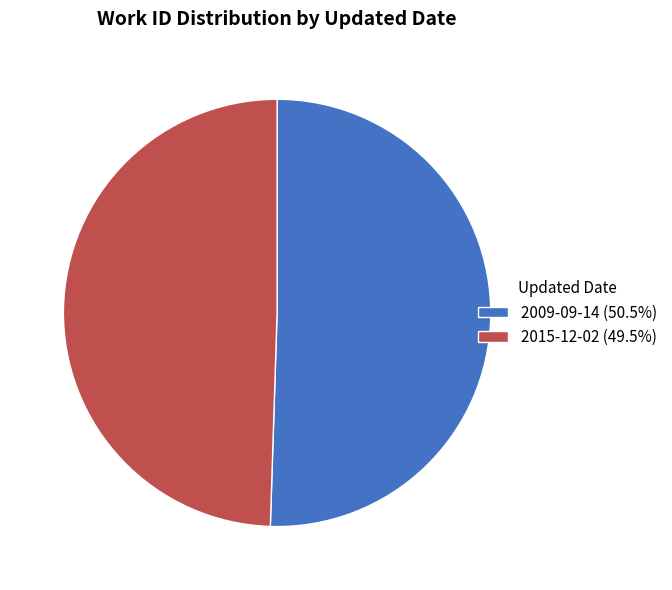

Count the number of slices in the pie.

2